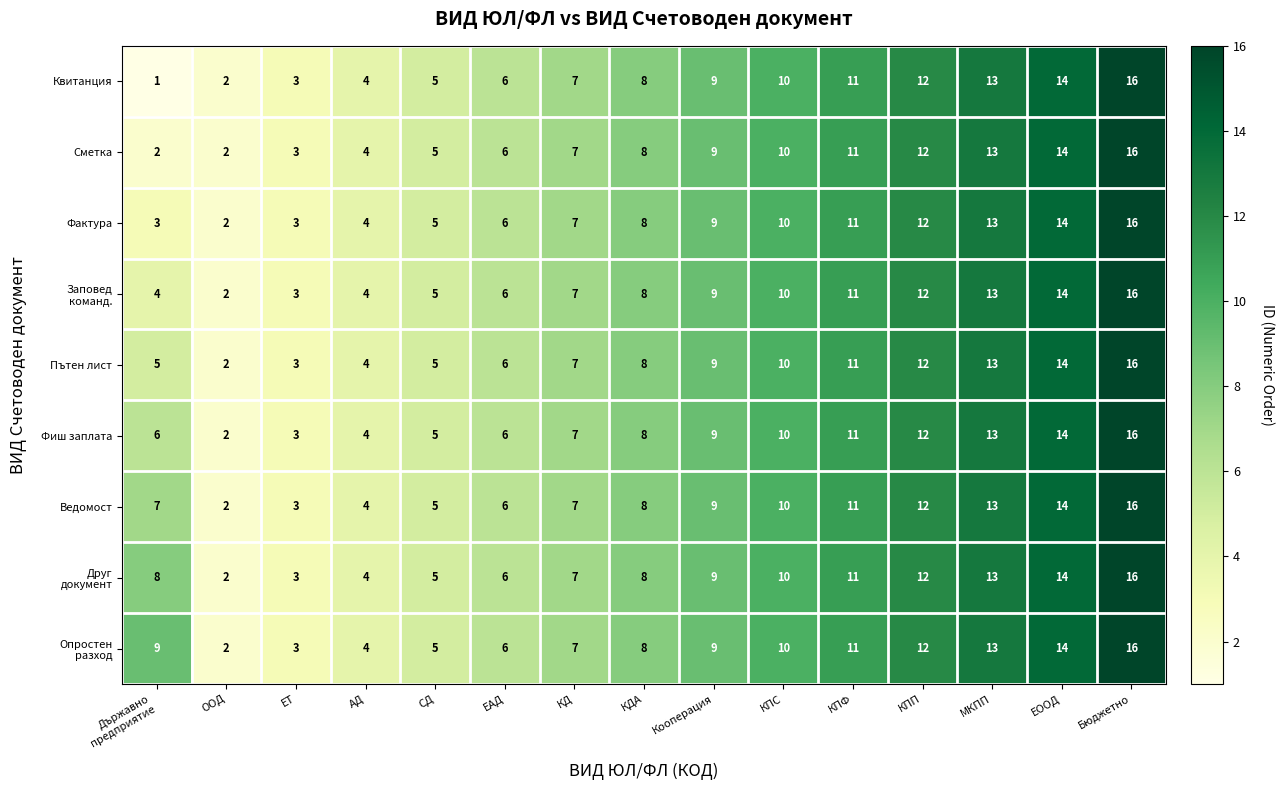

What is the difference between the second highest and minimum values in the Фиш заплата series?

12